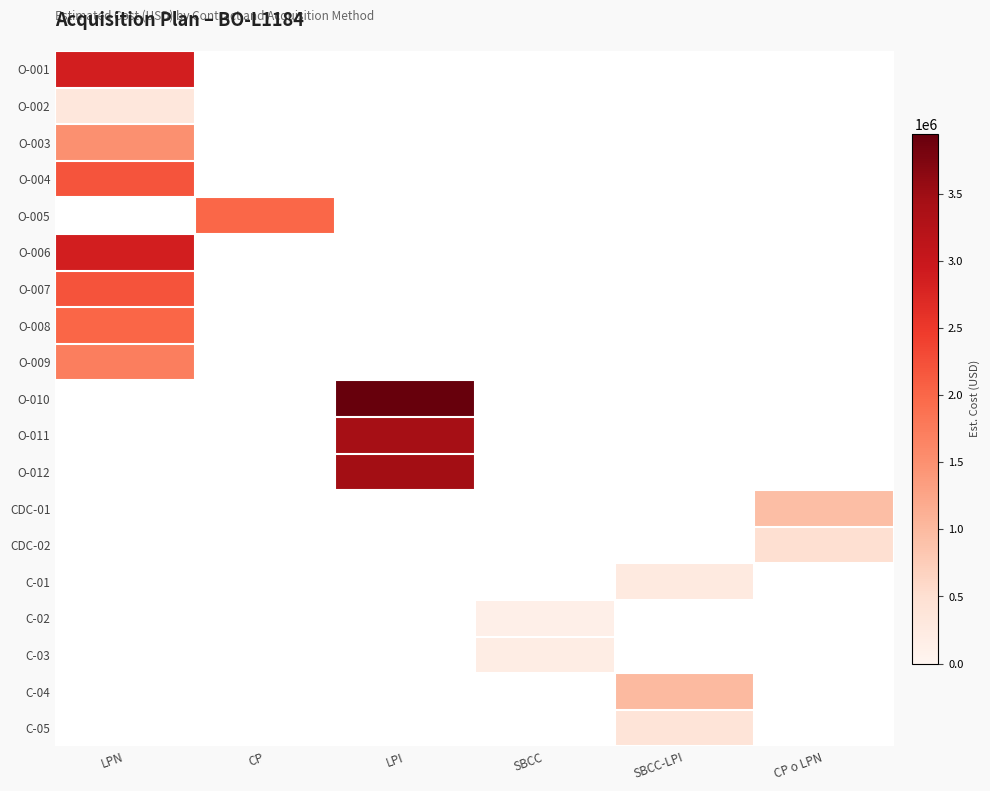

Is it true that O-005 equals 2003158.0 at CP?

True